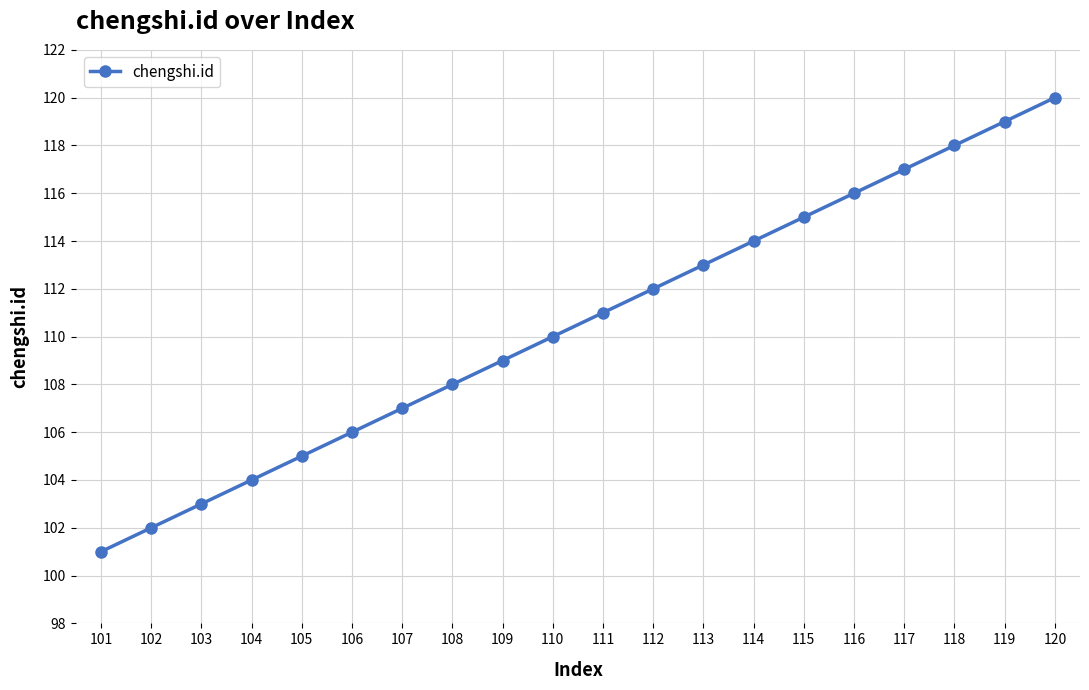

True or false: the data shows 105 at 105.

True